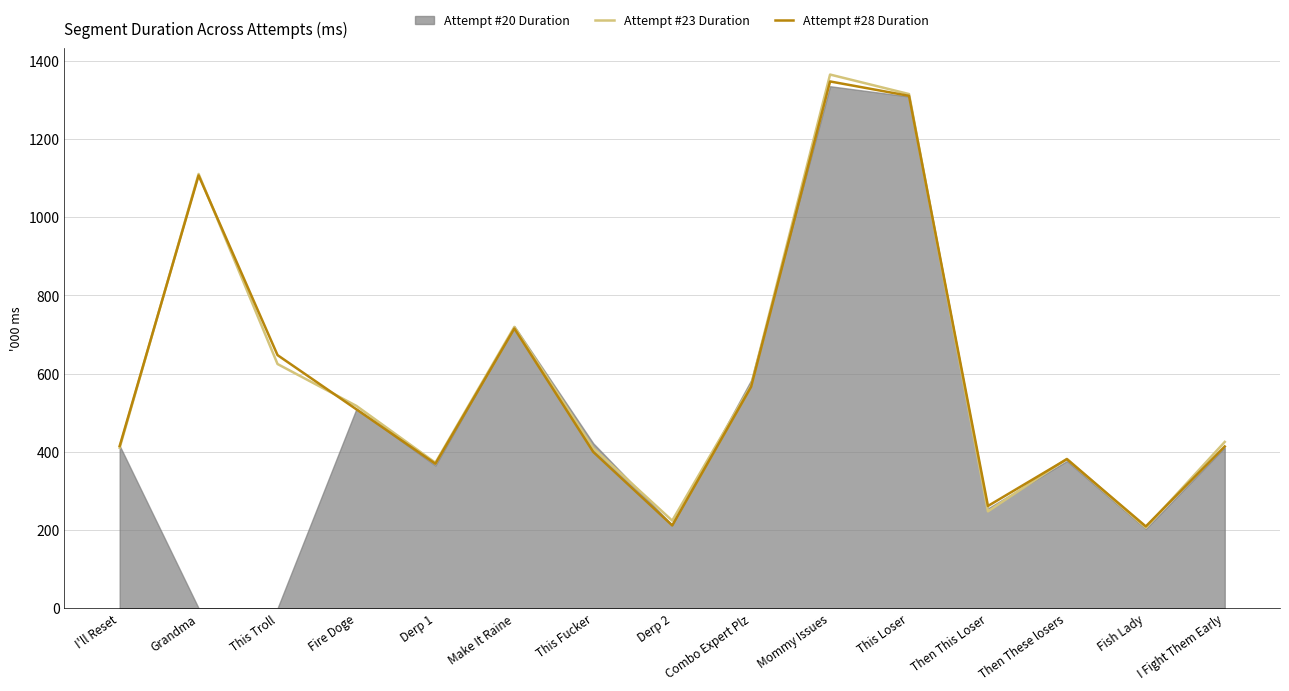

The value of Attempt #23 Duration at This Fucker is 409.1. True or false?

True